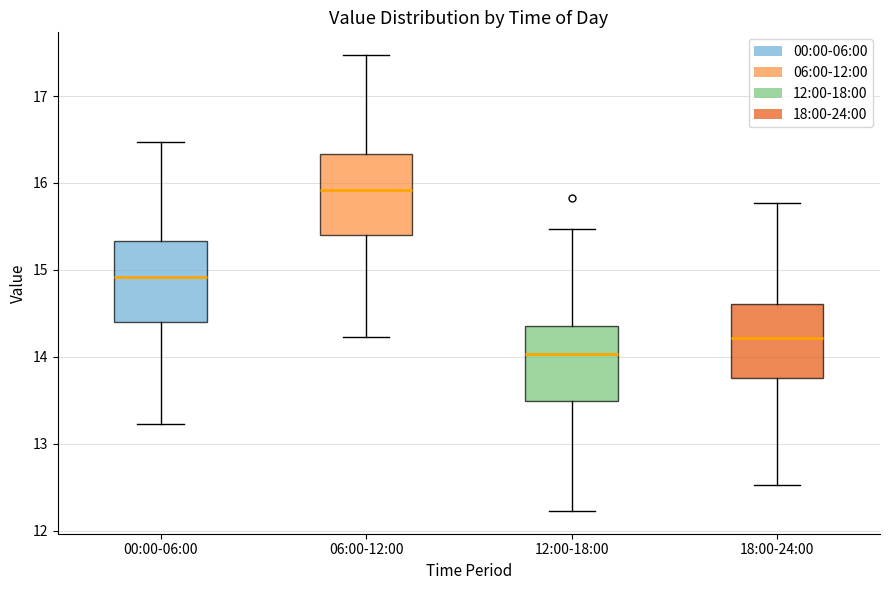

Which box has the highest median line?

06:00-12:00